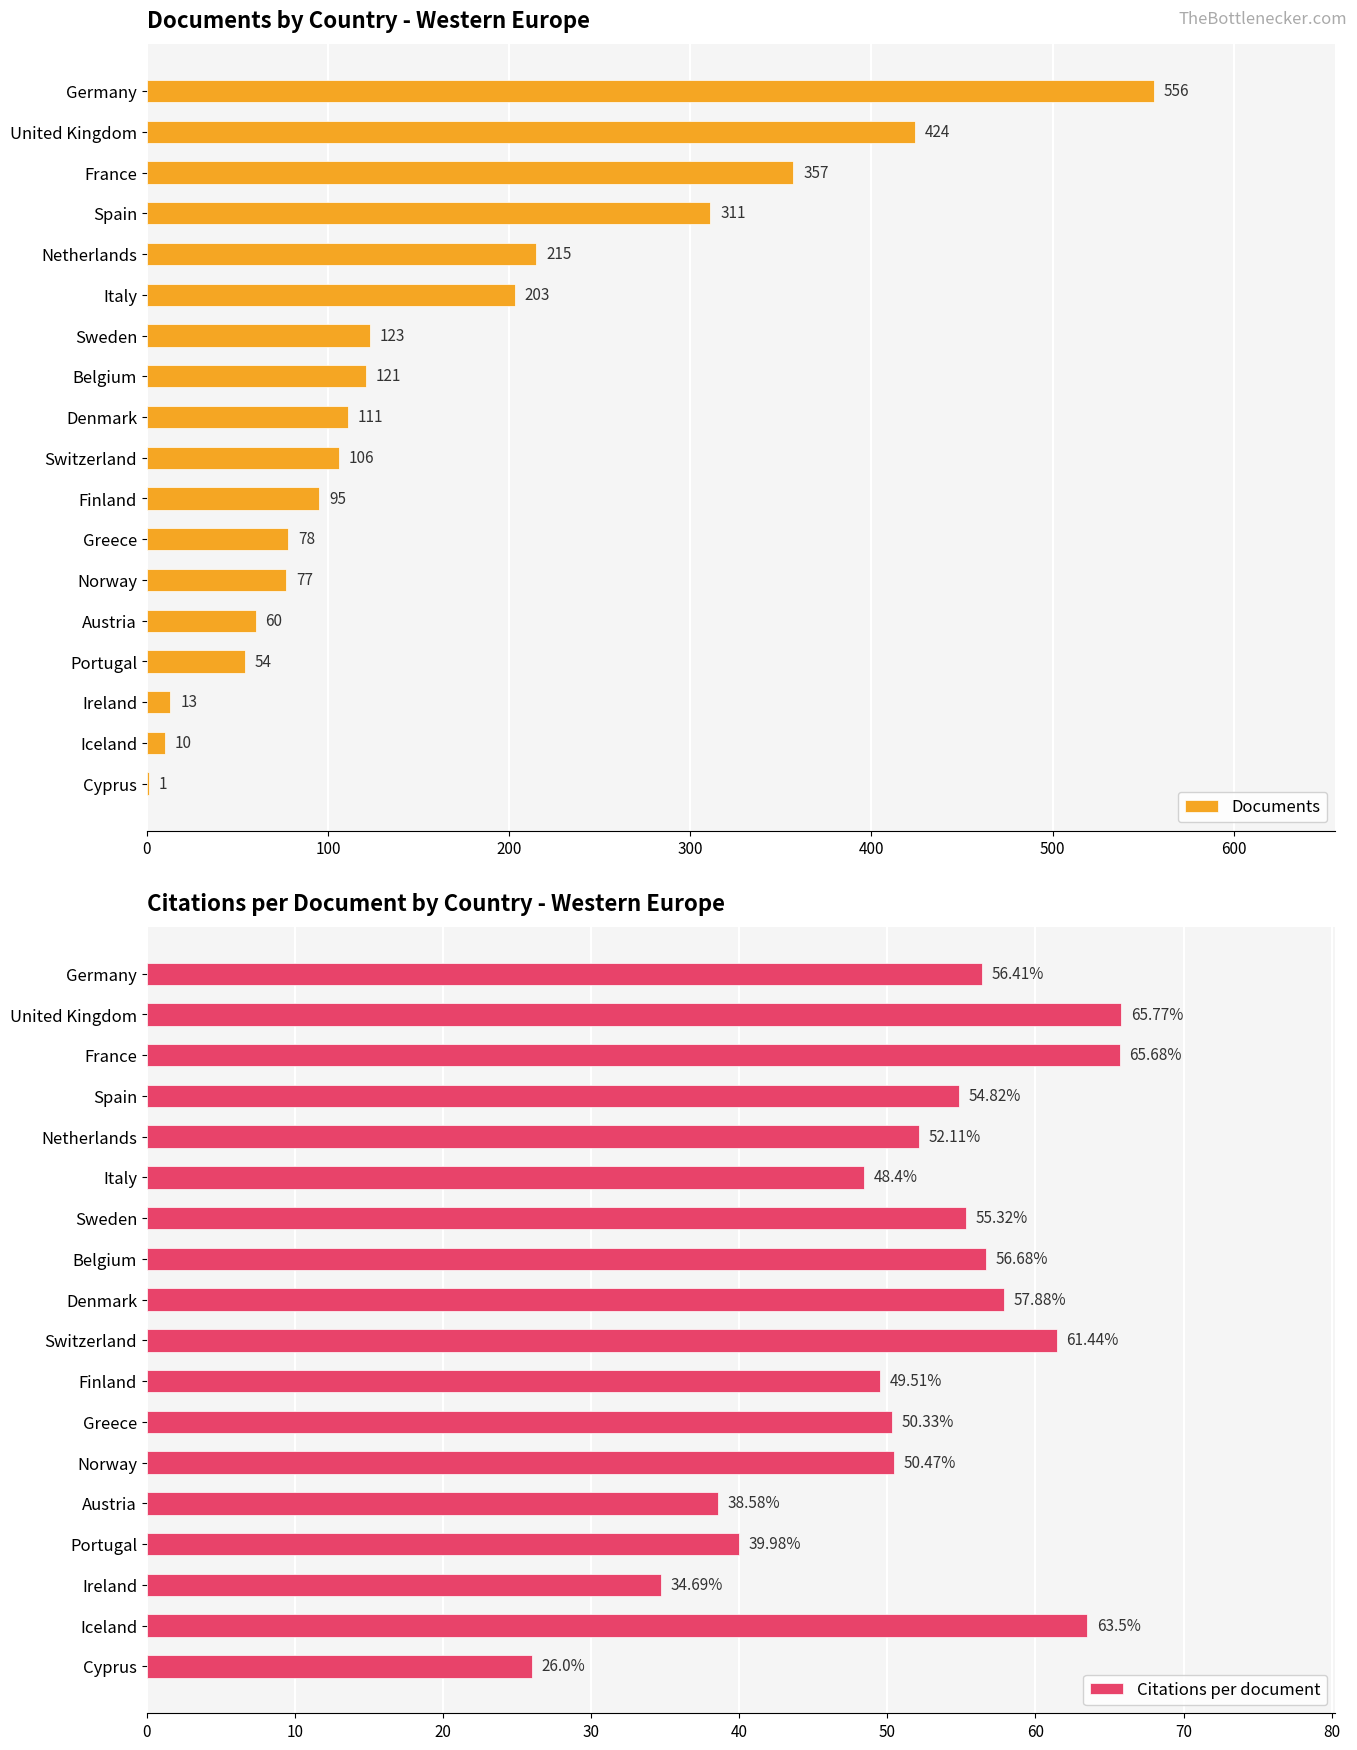

The value of Documents at Ireland is 13. True or false?

True